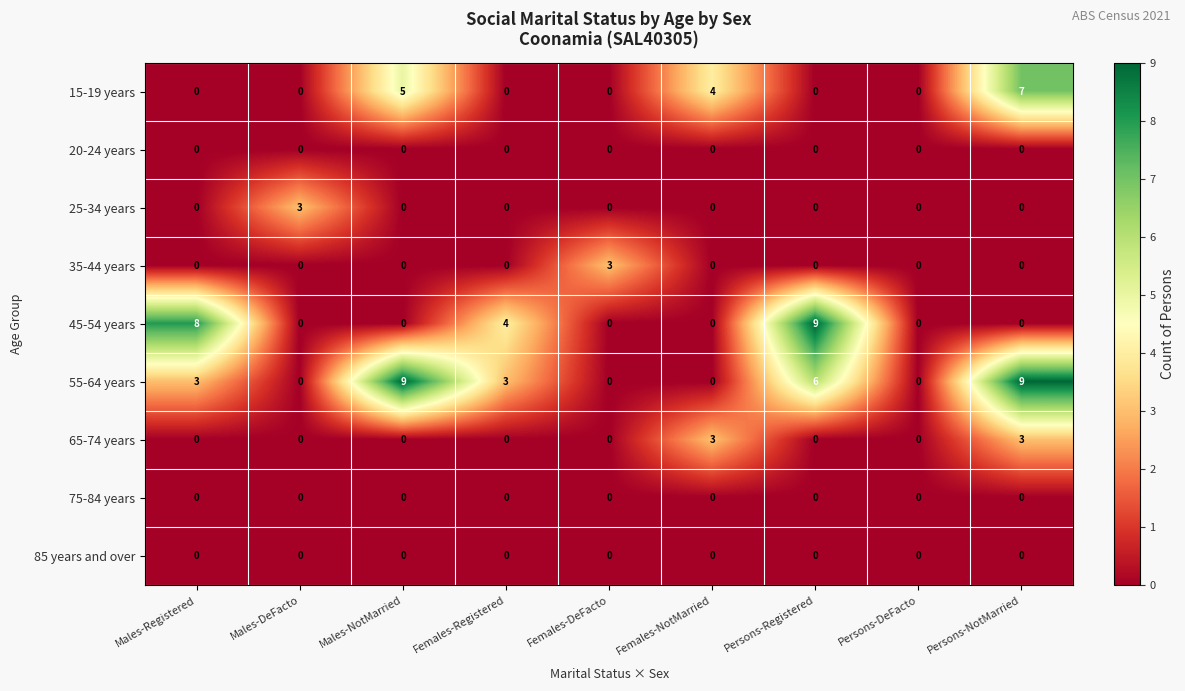

What is the greatest value displayed?

9